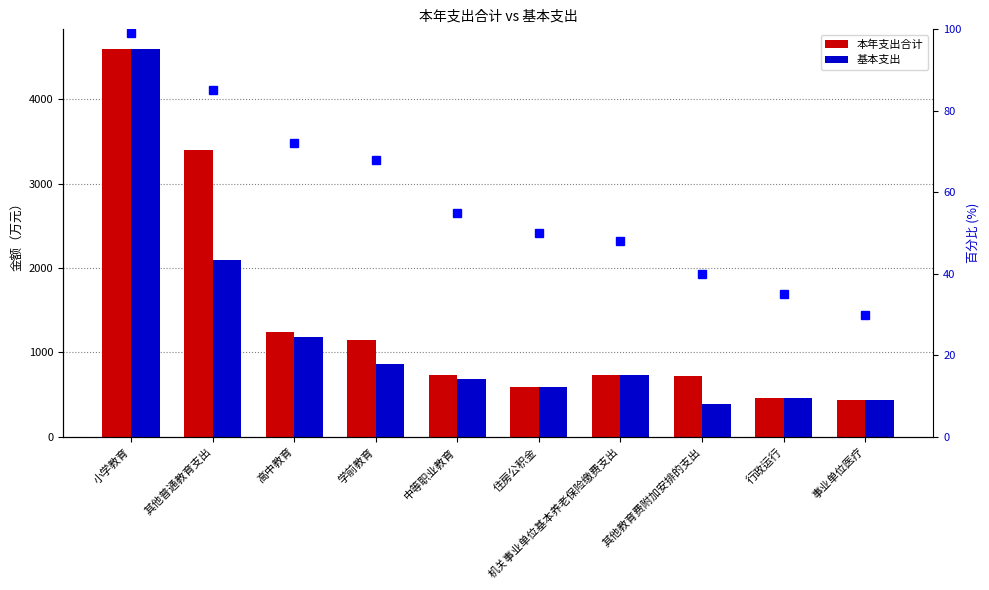

Which series has the largest total across all categories?

本年支出合计